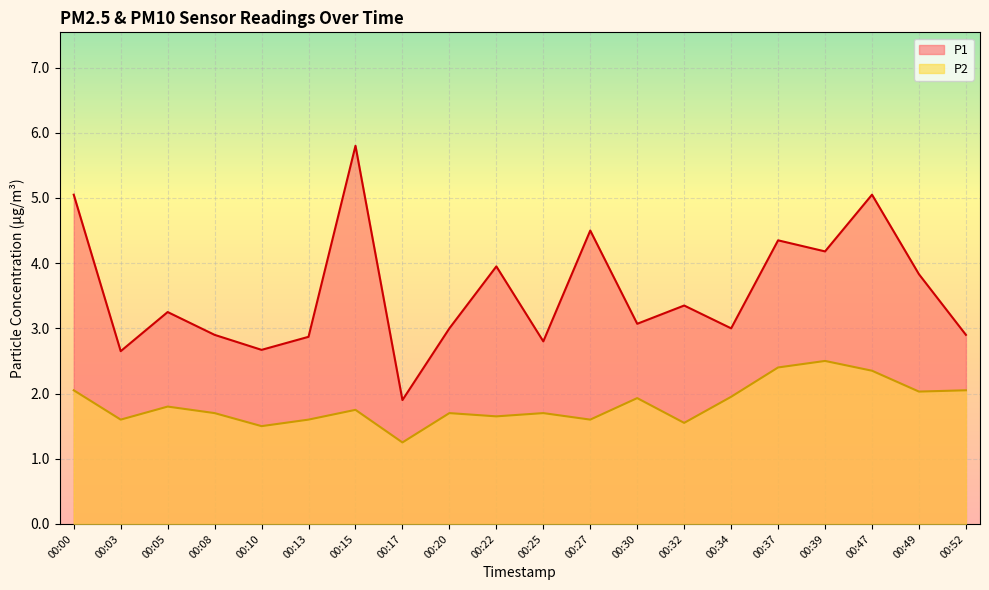

What is the spread (max minus min) of values at 00:00?

3.0